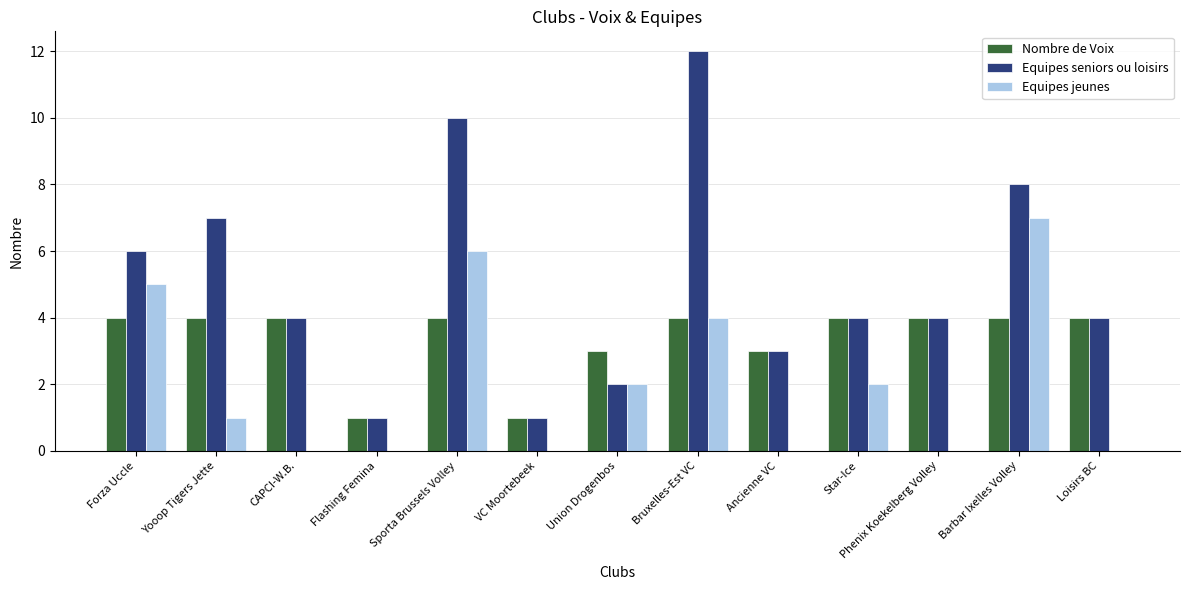

Is the value of Equipes seniors ou loisirs at Barbar Ixelles Volley greater than the value of Equipes jeunes at Union Drogenbos?

Yes